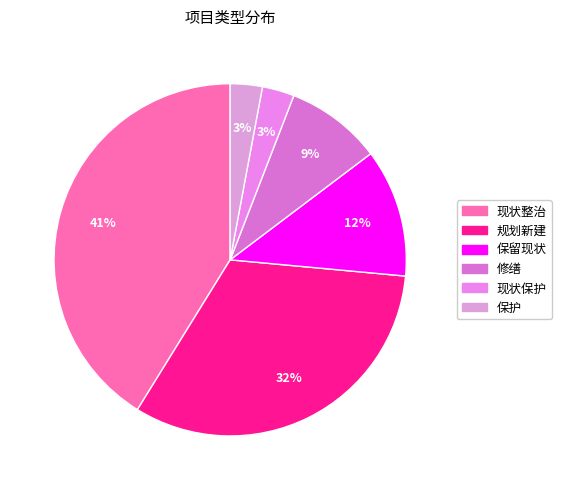

To the nearest percent, what portion does 修缮 represent?

9%